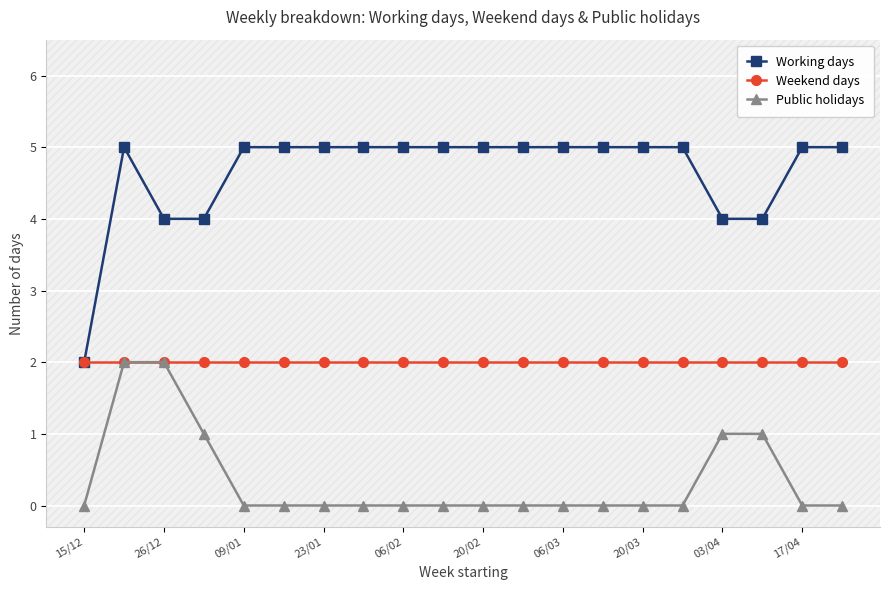

Rank the series by their average value, from highest to lowest.

Working days, Weekend days, Public holidays